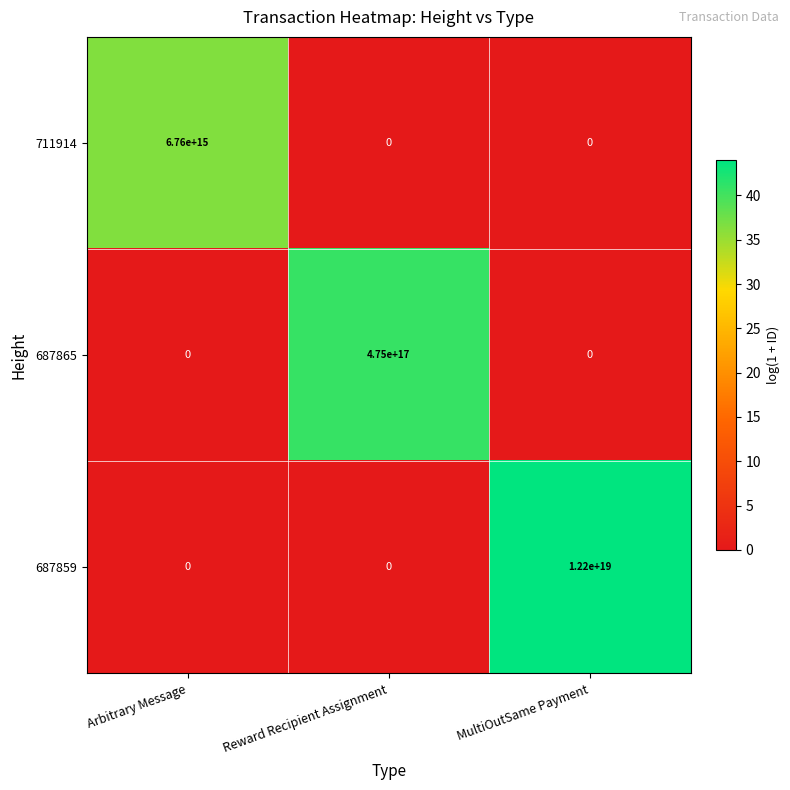

Is the value of 711914 at Reward Recipient Assignment greater than the value of 687865 at Reward Recipient Assignment?

No